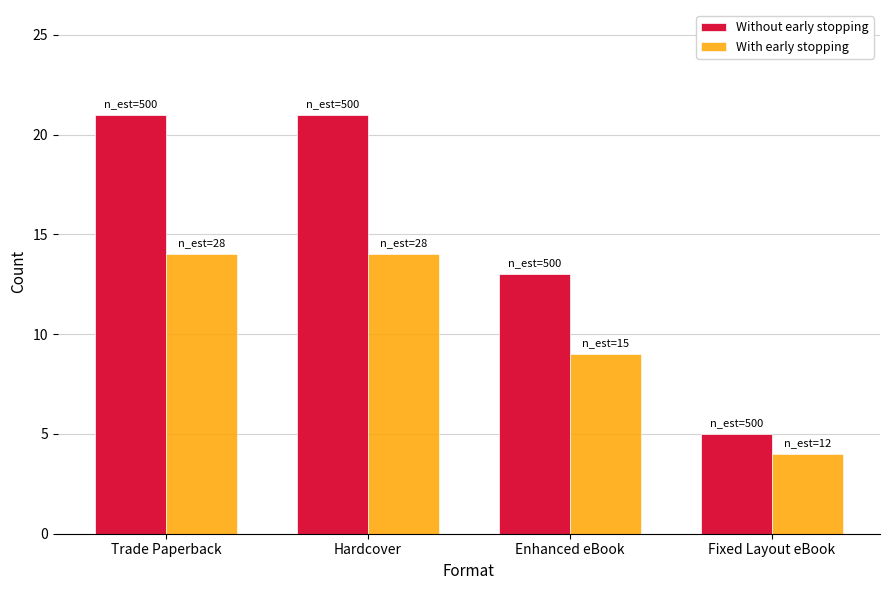

Which series has the widest spread of values?

Without early stopping